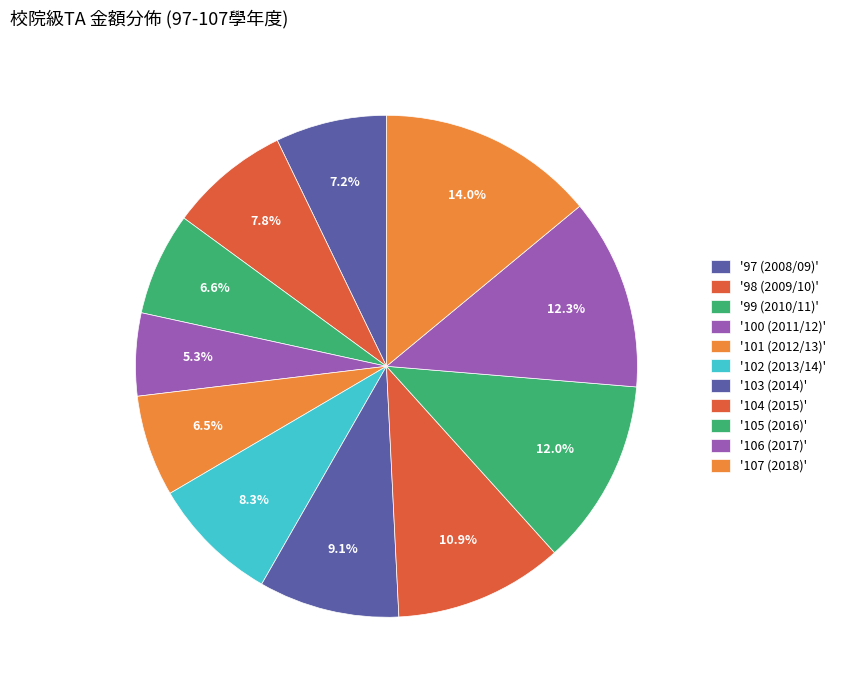

Count the number of slices in the pie.

11